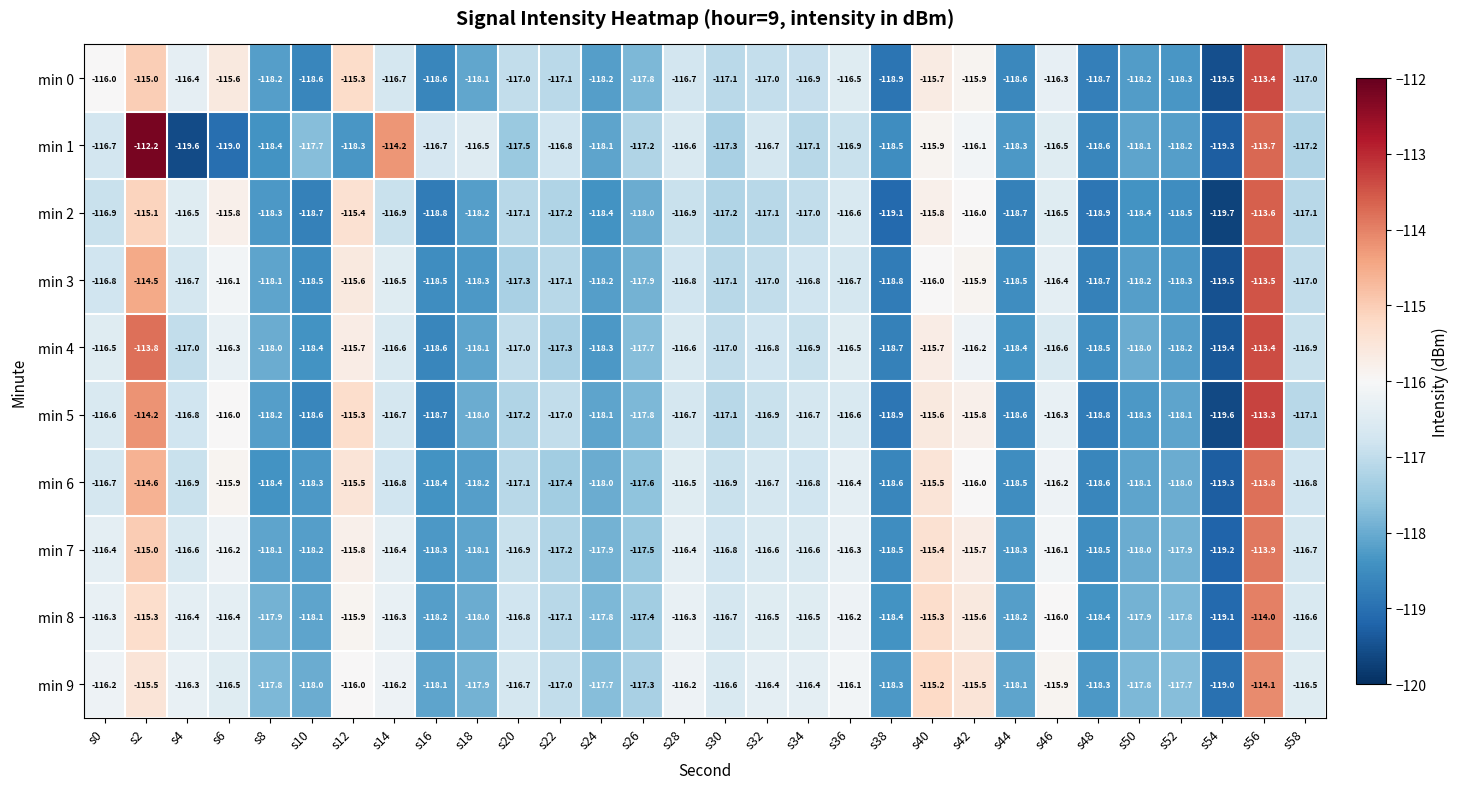

Which category has the lowest value across all series?

s54